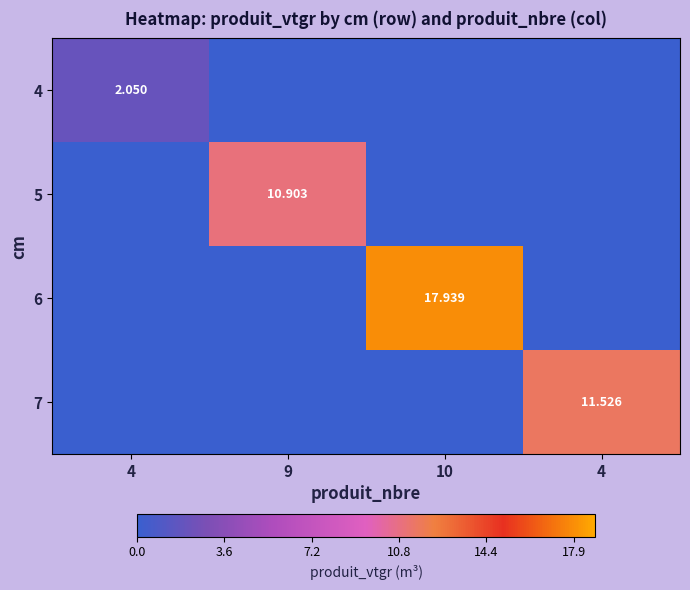

At which label does 4 reach its peak?

4